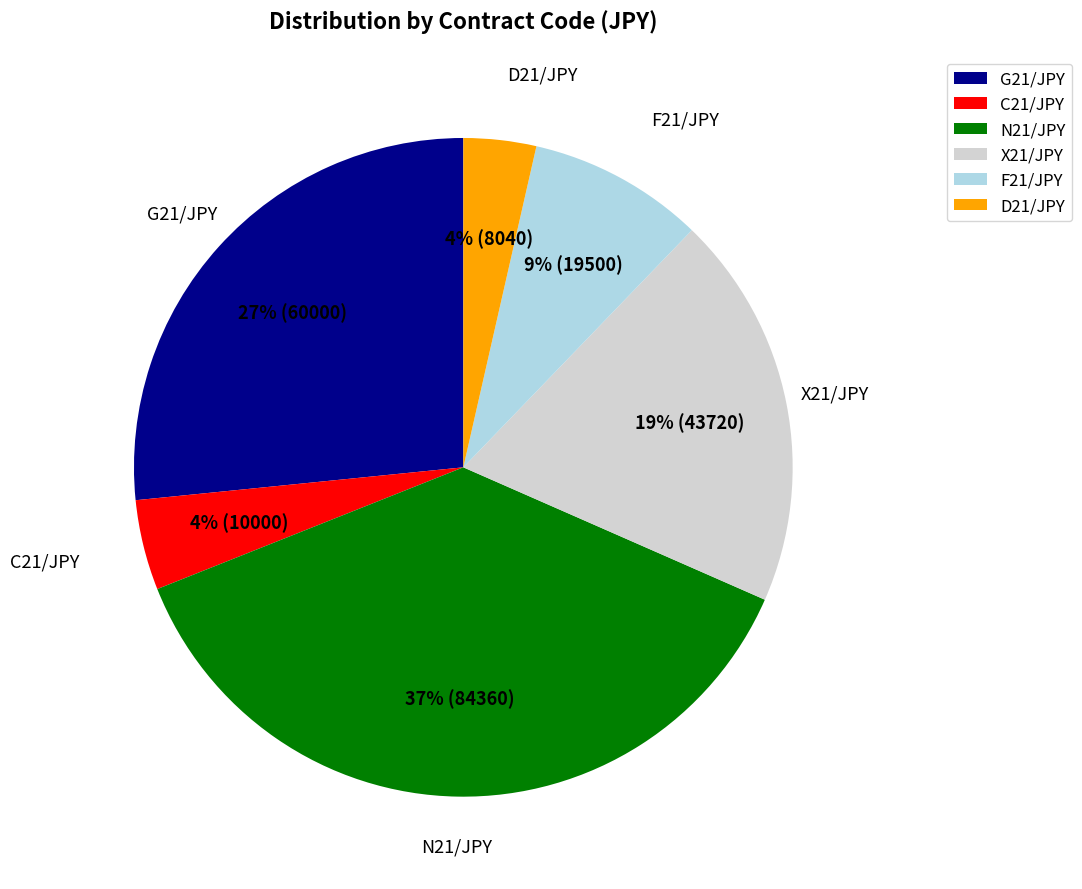

How many slices are in this pie chart?

6